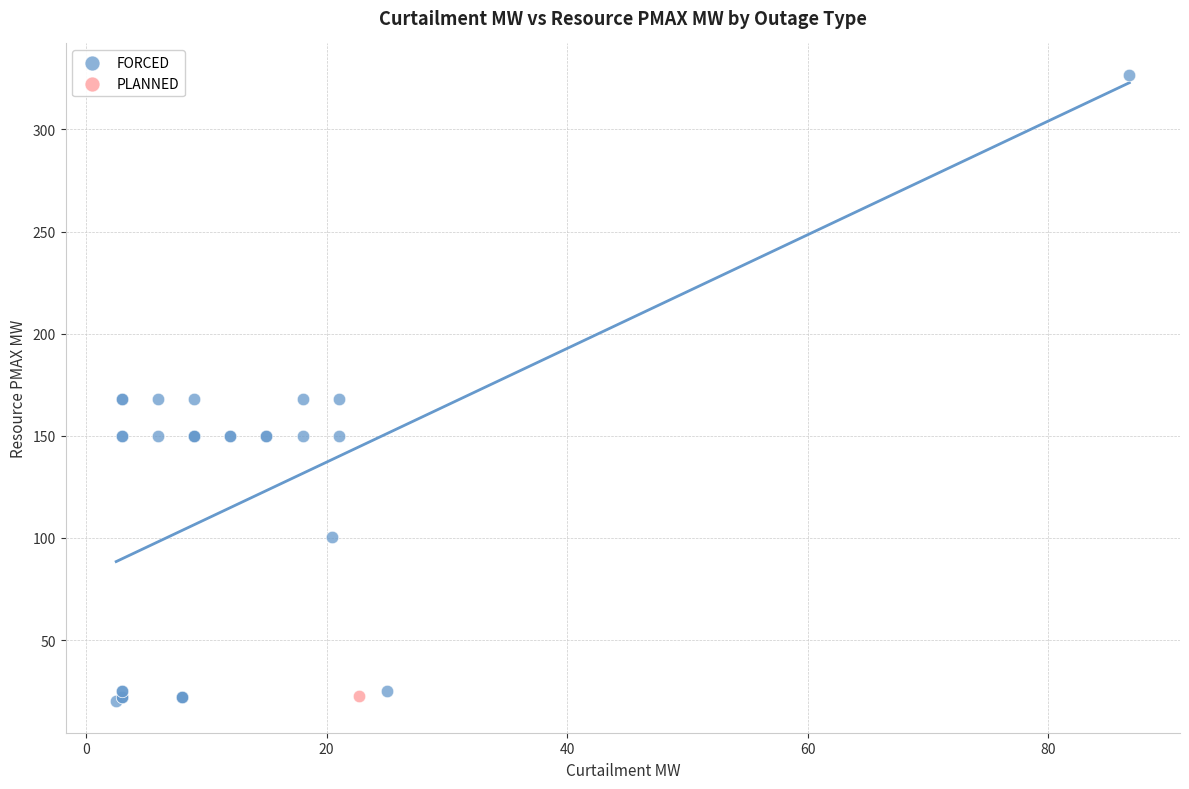

What are all the series names shown in the legend?

FORCED, PLANNED